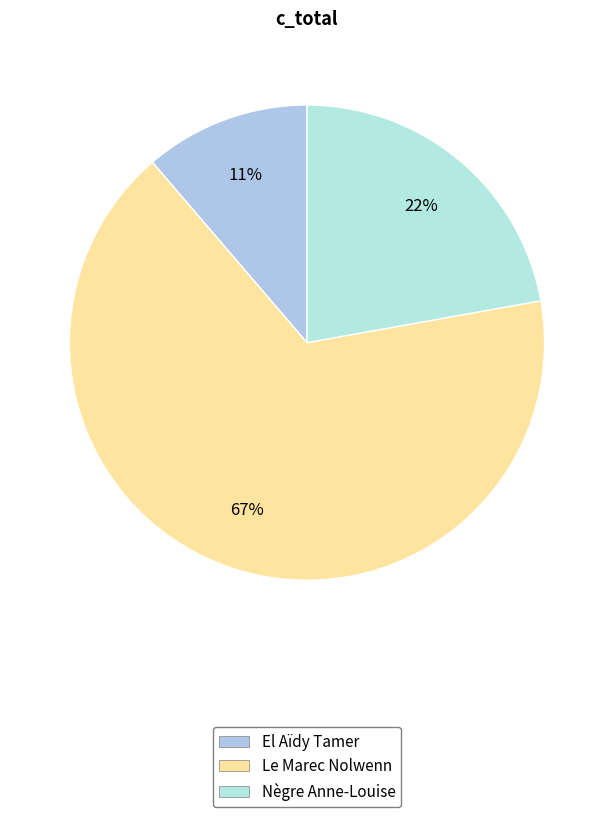

Which category has the smallest portion of the pie?

El Aïdy Tamer